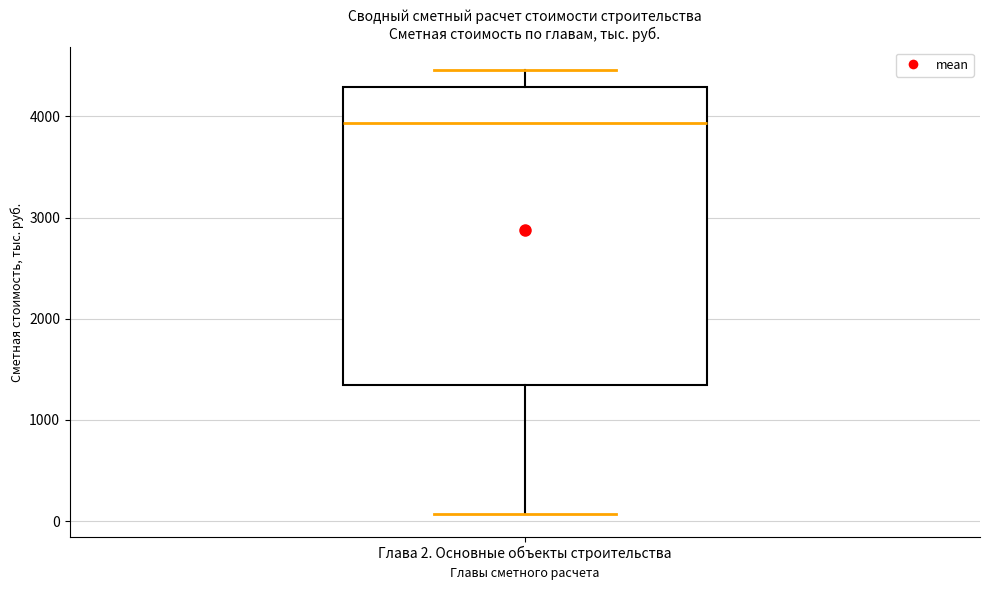

Read this box plot against the y-axis: the position of the median line, the range covered by the box, and the ends of both whiskers. The values are not printed on the chart, so give them approximately, as read against the axis.

median 3900, box 1300 to 4300, whiskers 100 to 4500